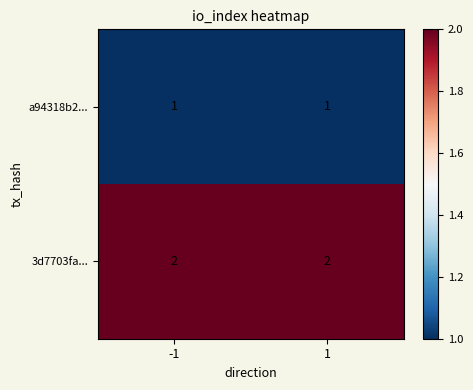

What is the total value across all series at -1?

3